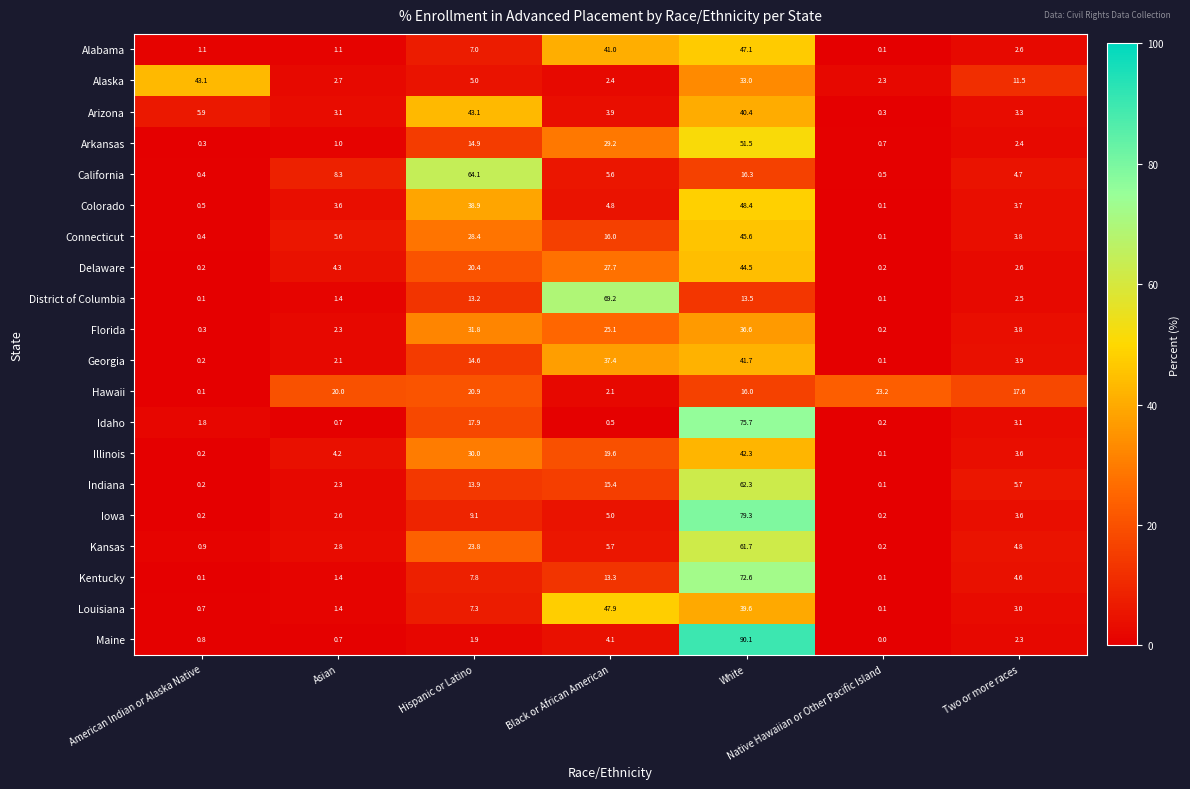

What is the difference between the maximum and minimum values in the Illinois series?

42.2